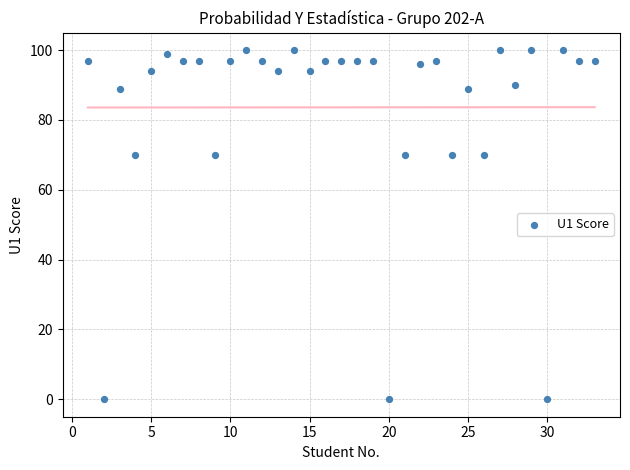

What is the range of X values (max minus min)?

32